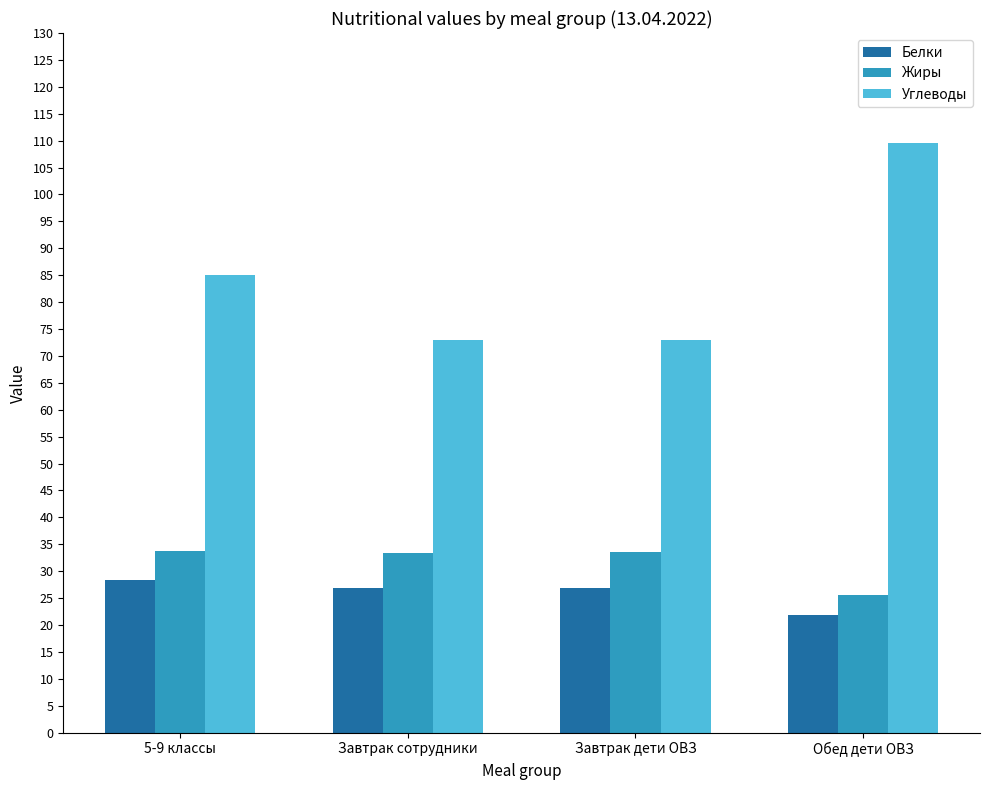

What is the sum of all Углеводы values?

340.6